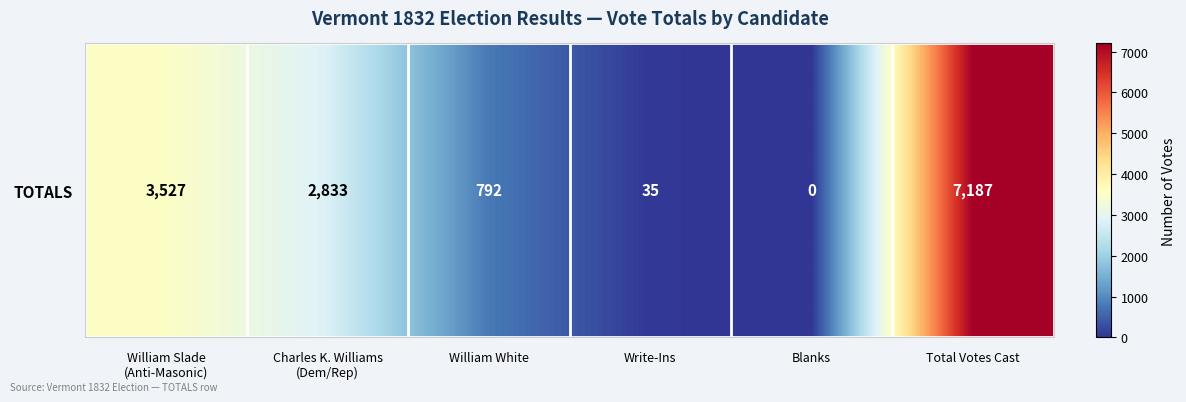

What is the average value?

2396